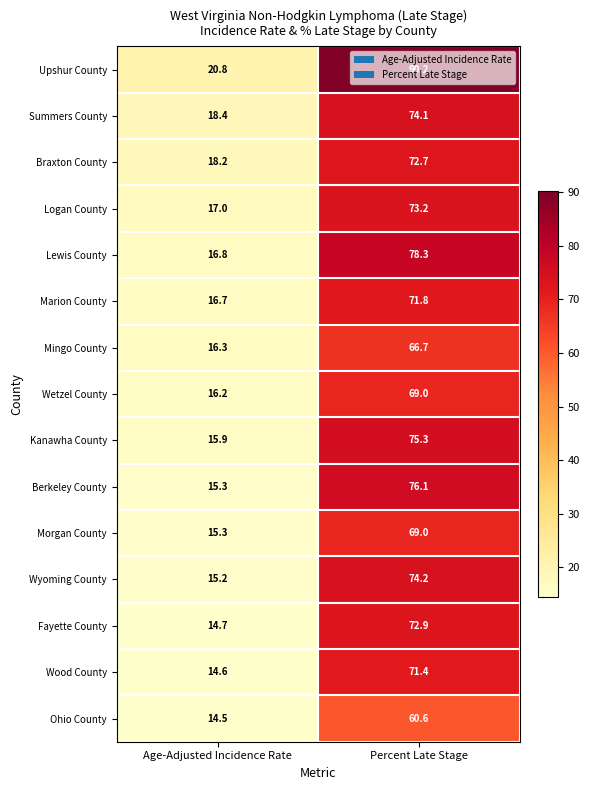

What is the greatest value displayed?

90.2